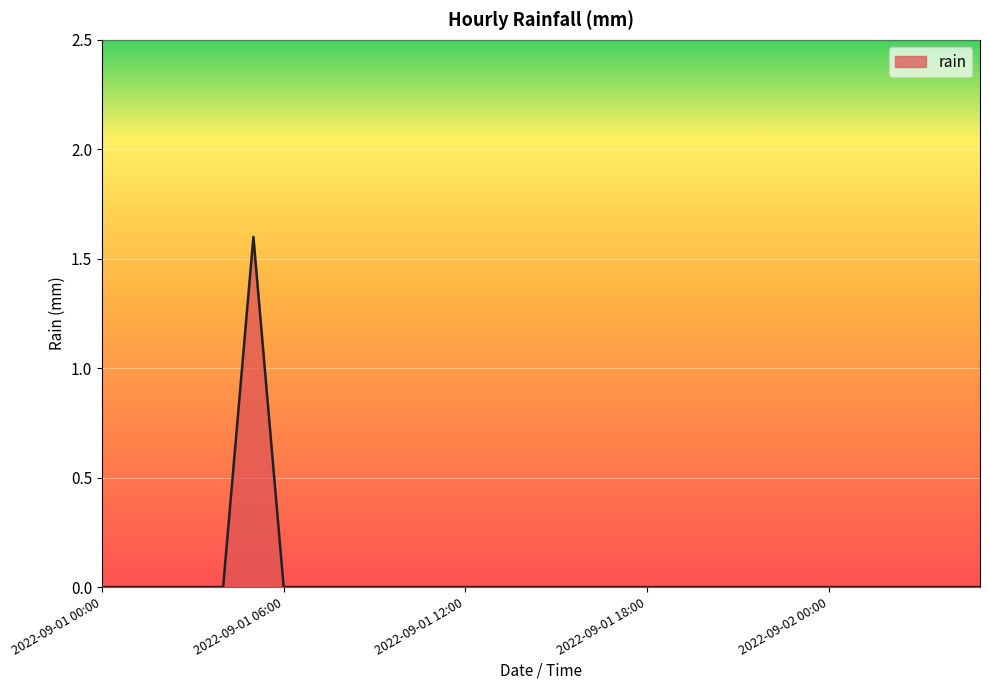

Reading left to right, extract all data points from this chart.

0.0	0.0	0.0	0.0	0.0	1.6	0.0	0.0	0.0	0.0	0.0	0.0	0.0	0.0	0.0	0.0	0.0	0.0	0.0	0.0	0.0	0.0	0.0	0.0	0.0	0.0	0.0	0.0	0.0	0.0